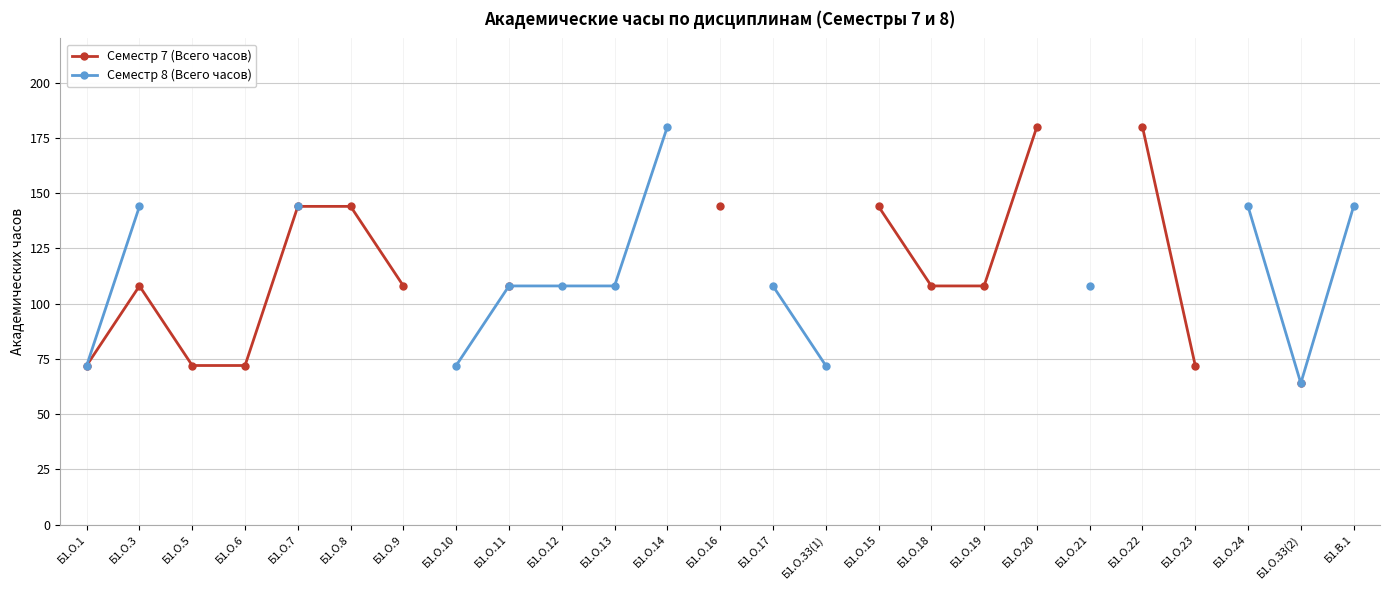

What is the label of the 25th point from the left?

Б1.В.1